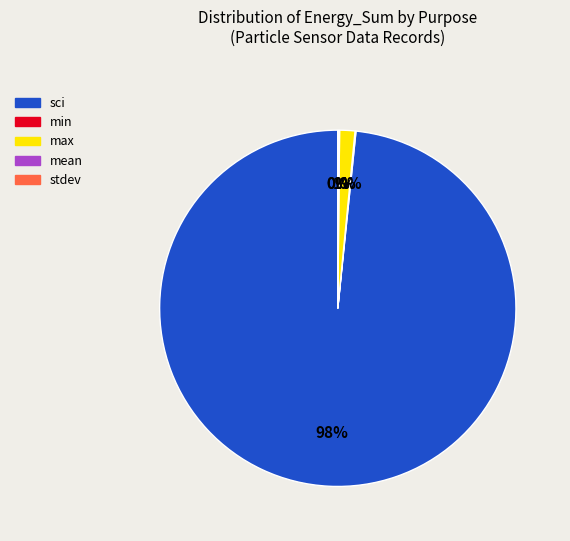

To the nearest percent, what is the average slice percentage?

20%